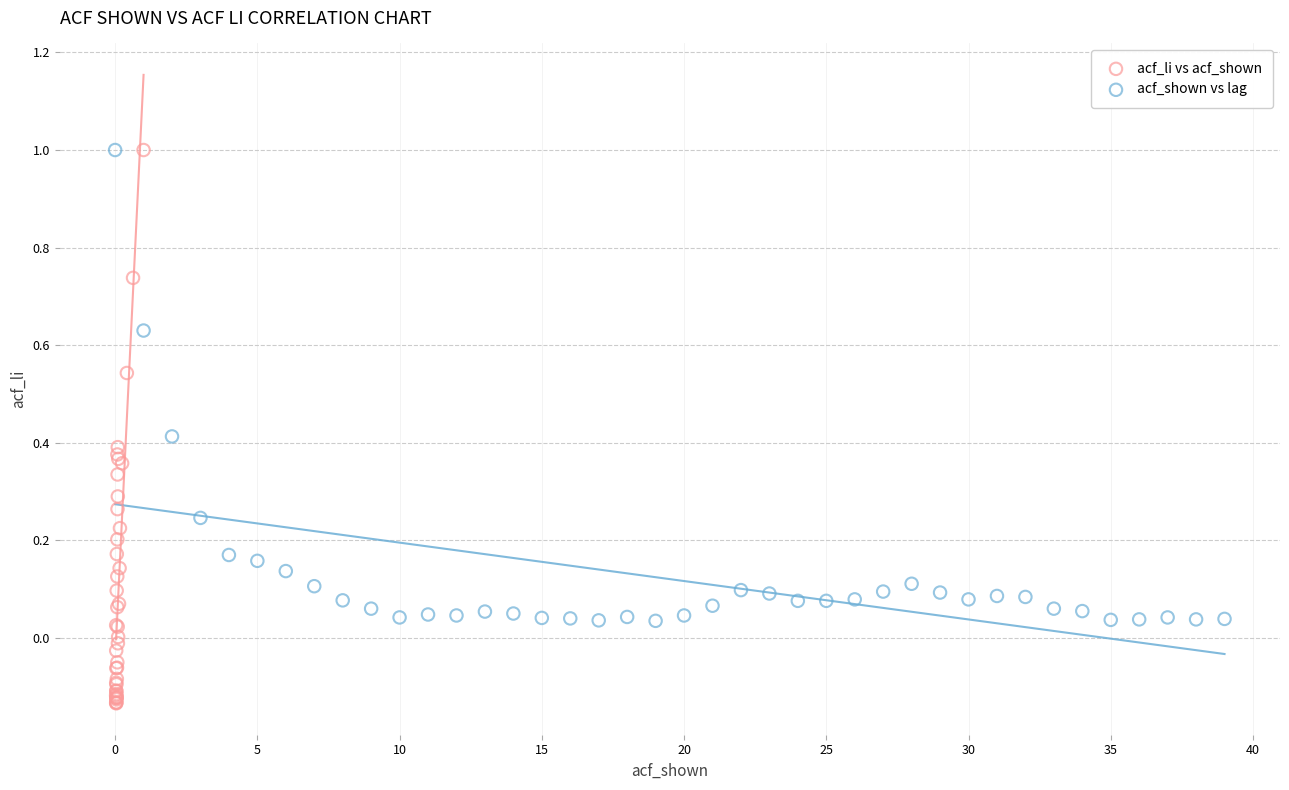

Which series contains the lowest Y value?

acf_li vs acf_shown